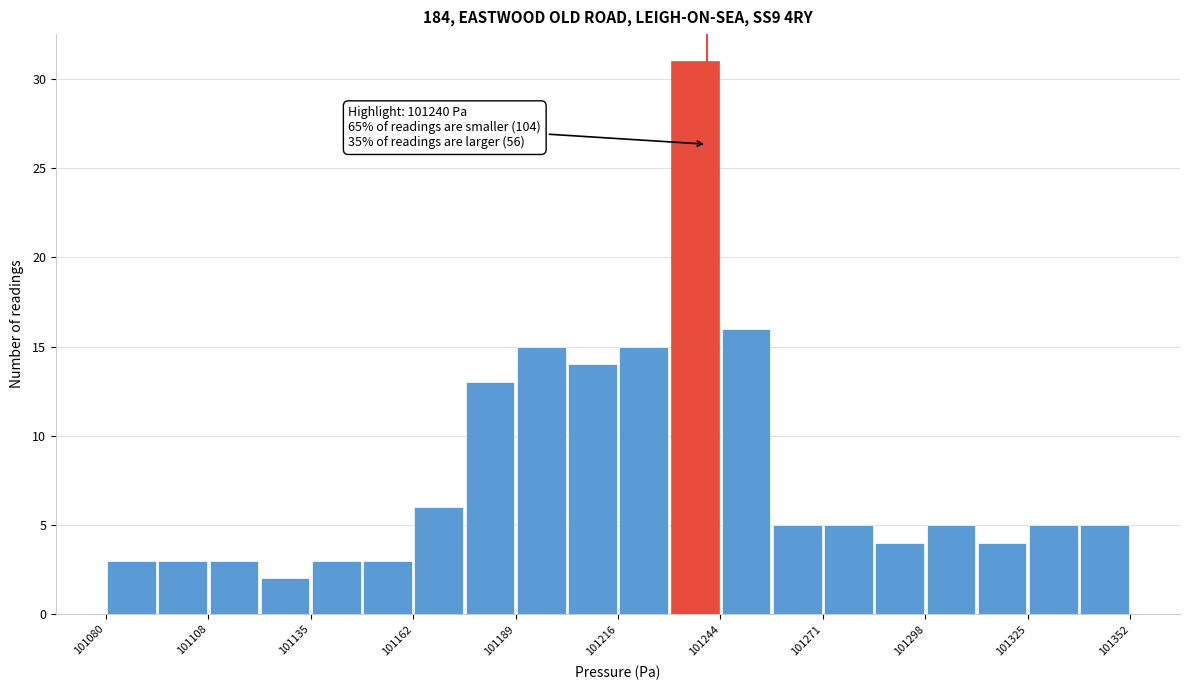

Around what value on the x-axis is the tallest bar? Give the approximate position of its centre, as read against the axis.

101235